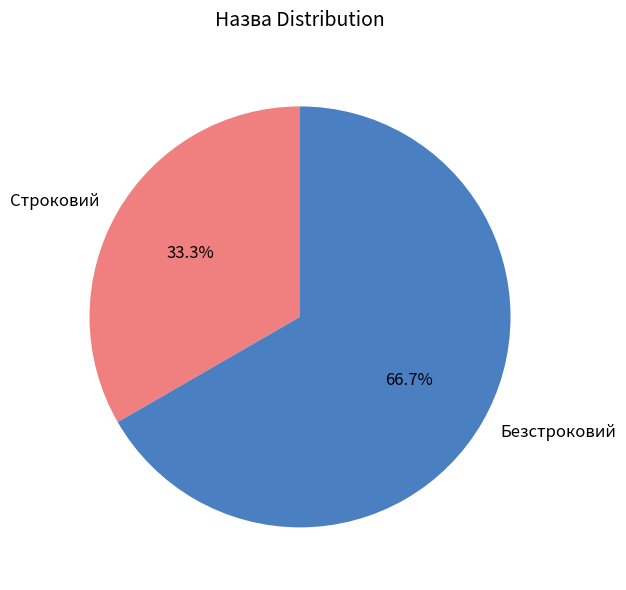

To the nearest percent, what is the difference between the largest and smallest slice percentages?

33%